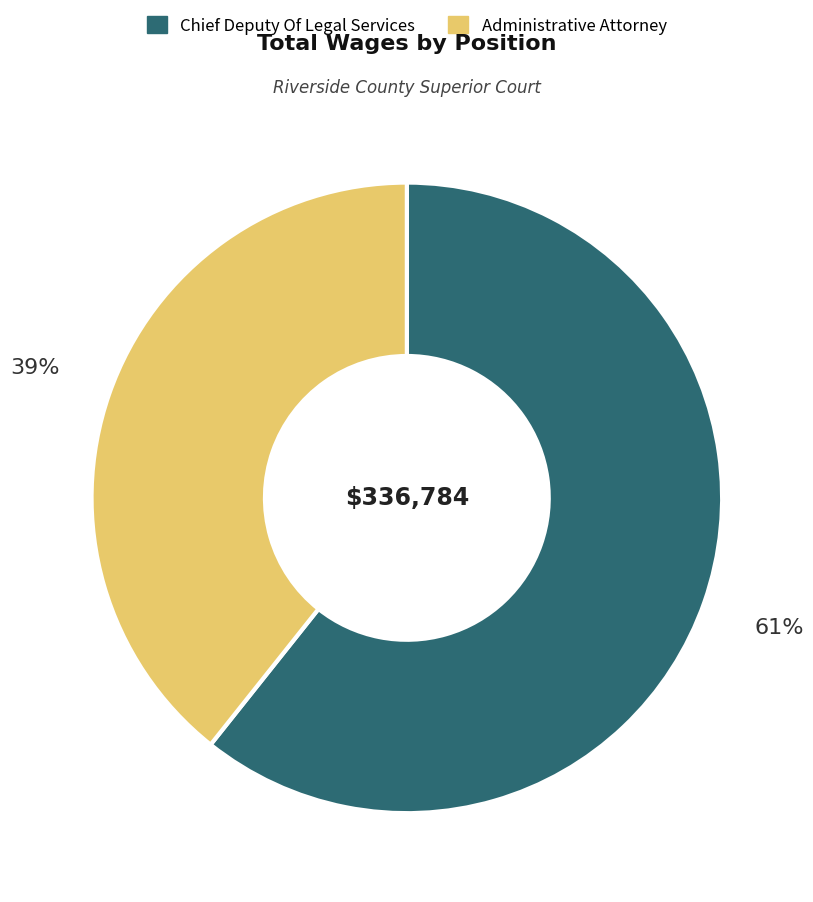

Which slice is the smallest?

Administrative Attorney